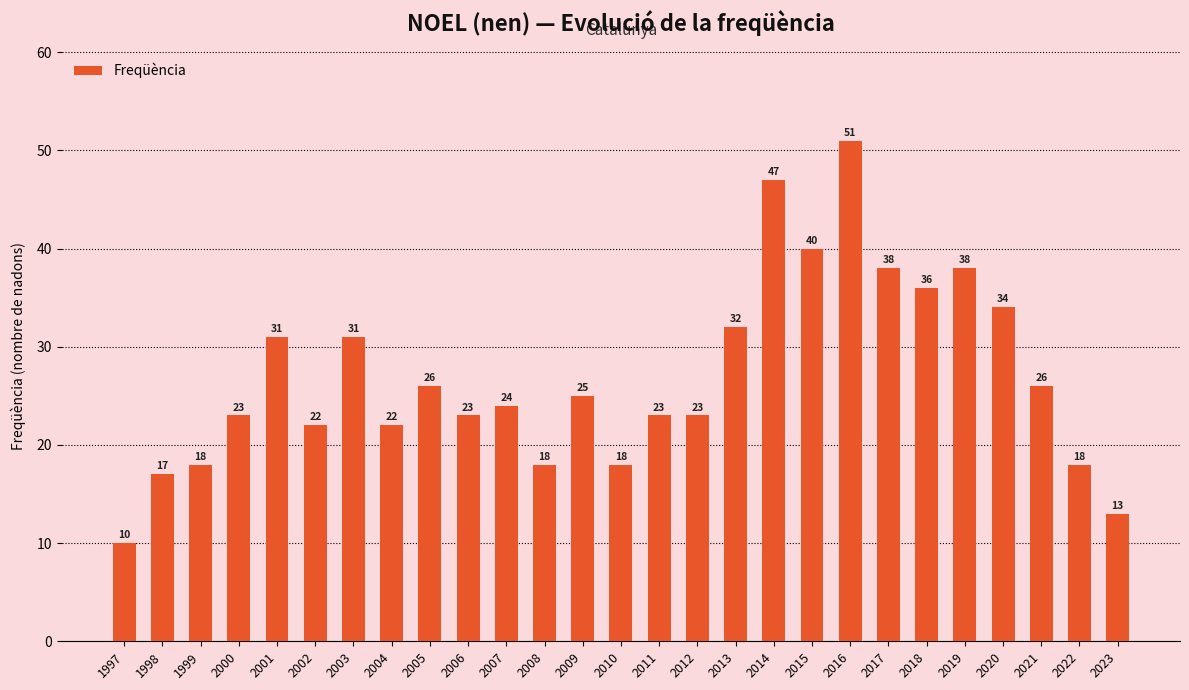

Which category has the highest value across all series?

2016